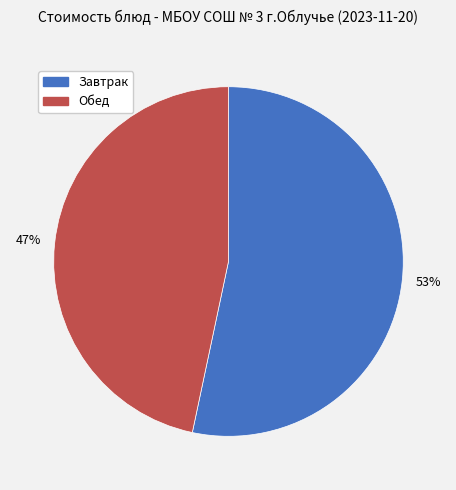

Is it true that Обед is 39% of the pie?

False